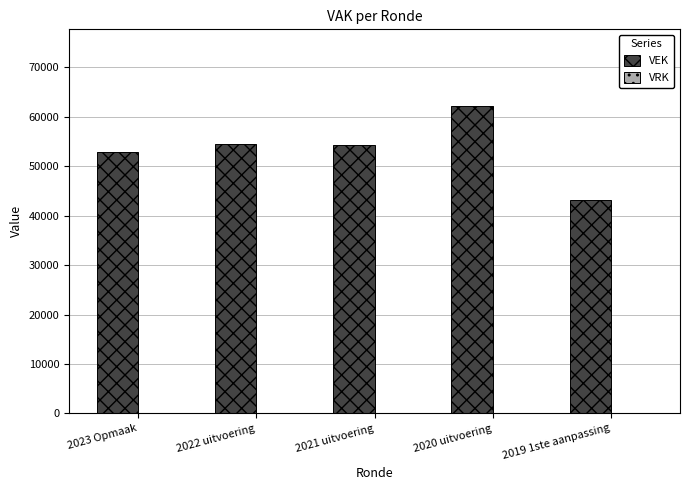

What is the change in value from 2021 uitvoering to 2020 uitvoering?

+7810